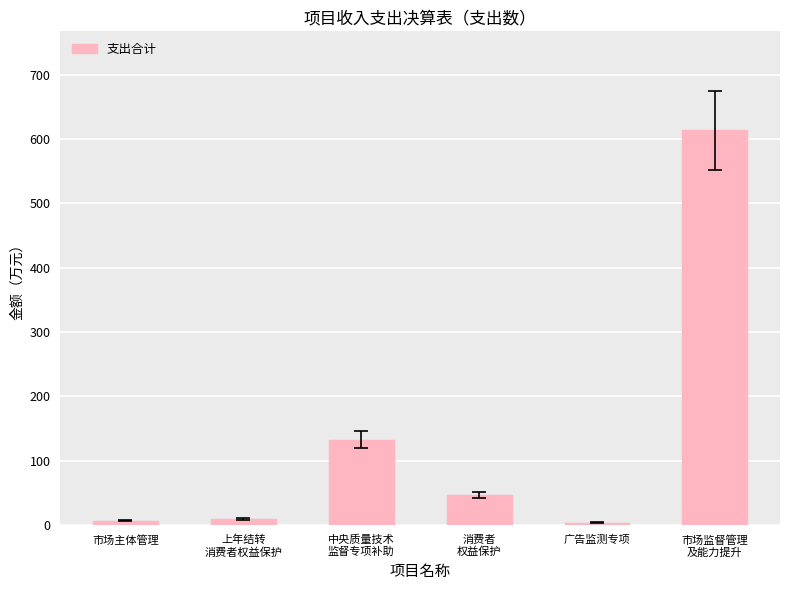

What is the maximum value shown in the chart?

614.0